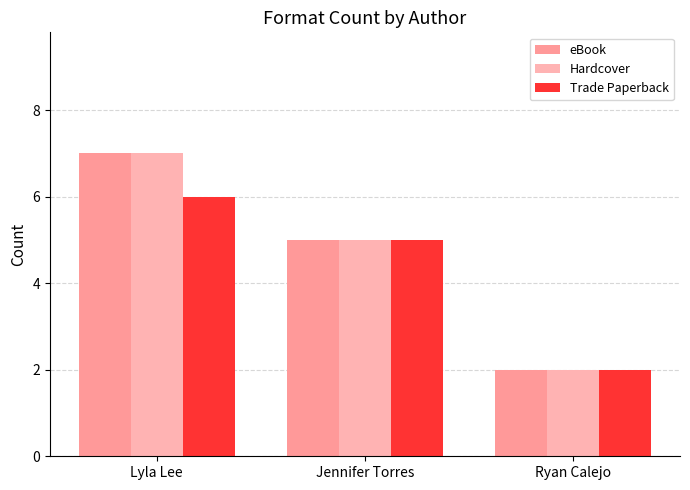

True or false: Trade Paperback has a value of 1 at Ryan Calejo.

False